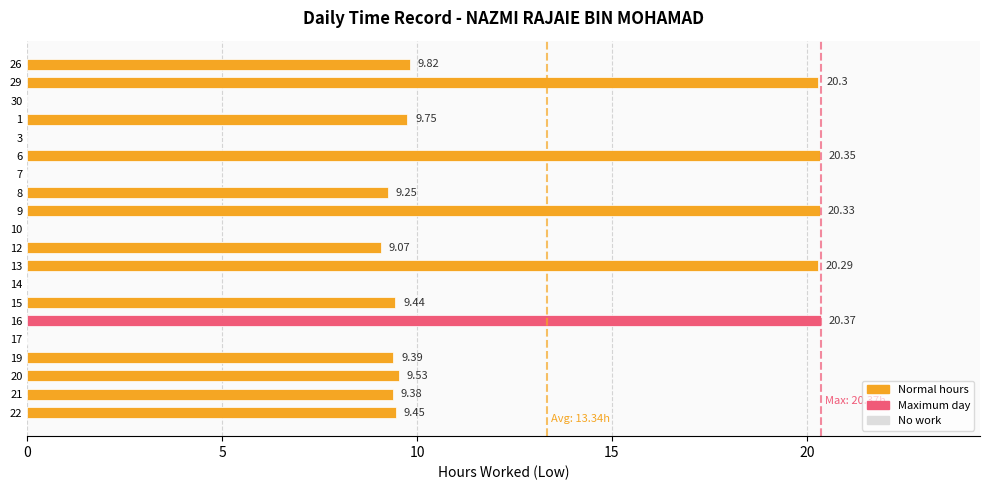

What is the sum of all values?

186.7